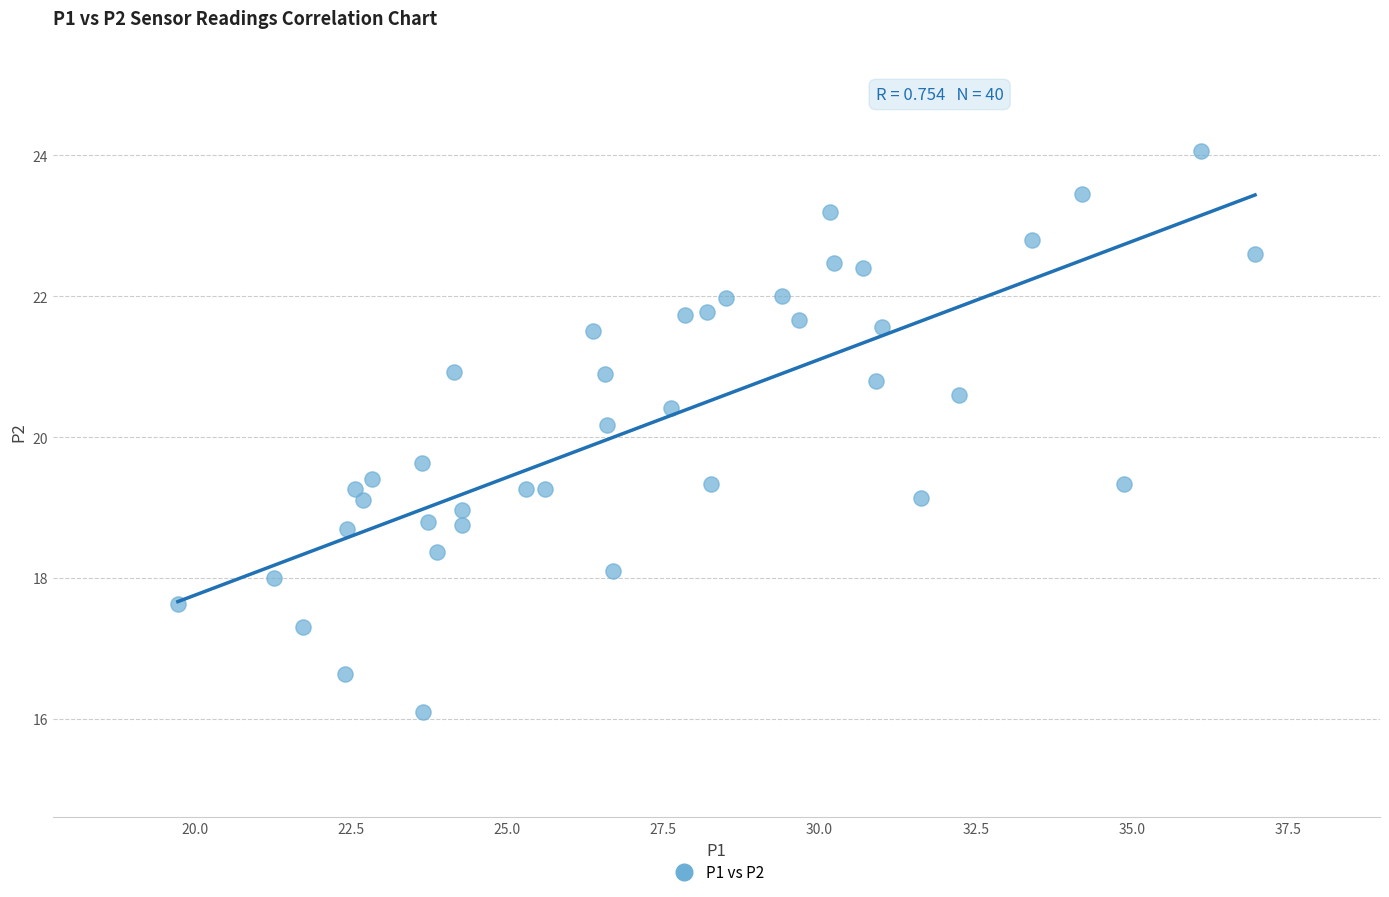

What Y value in the scatter plot is closest to 20?

20.2